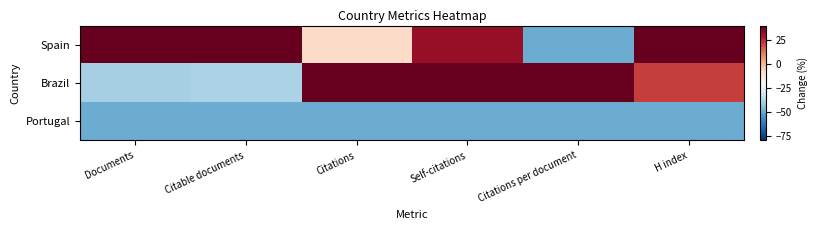

What is the total value across all series at H index?

21.4